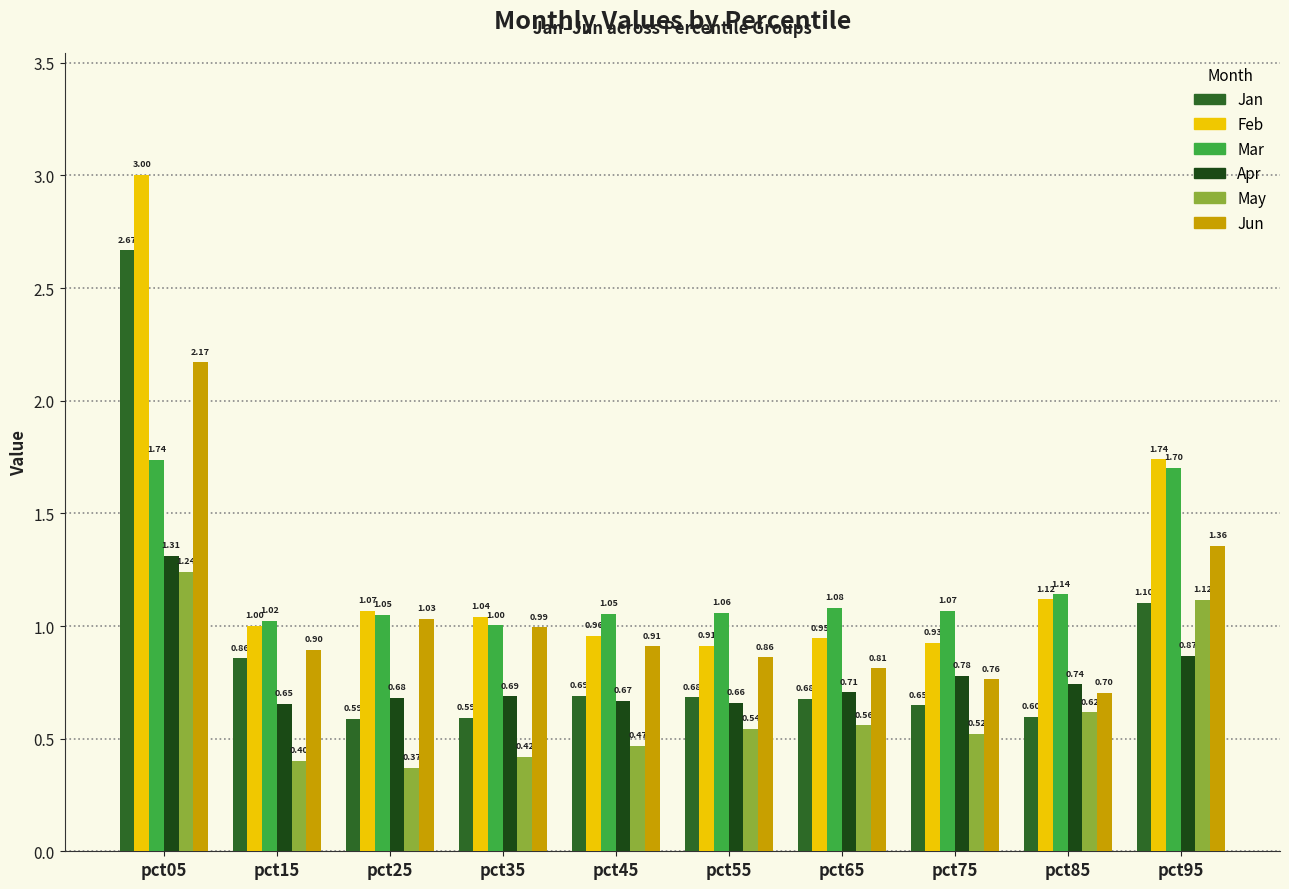

What is the value of the Jan bar at the 3rd from the left?

0.6